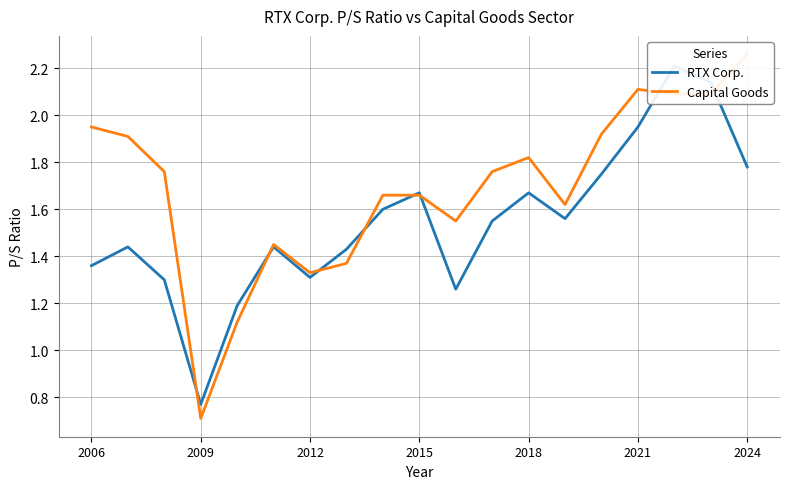

At how many categories does at least one series exceed 0?

19